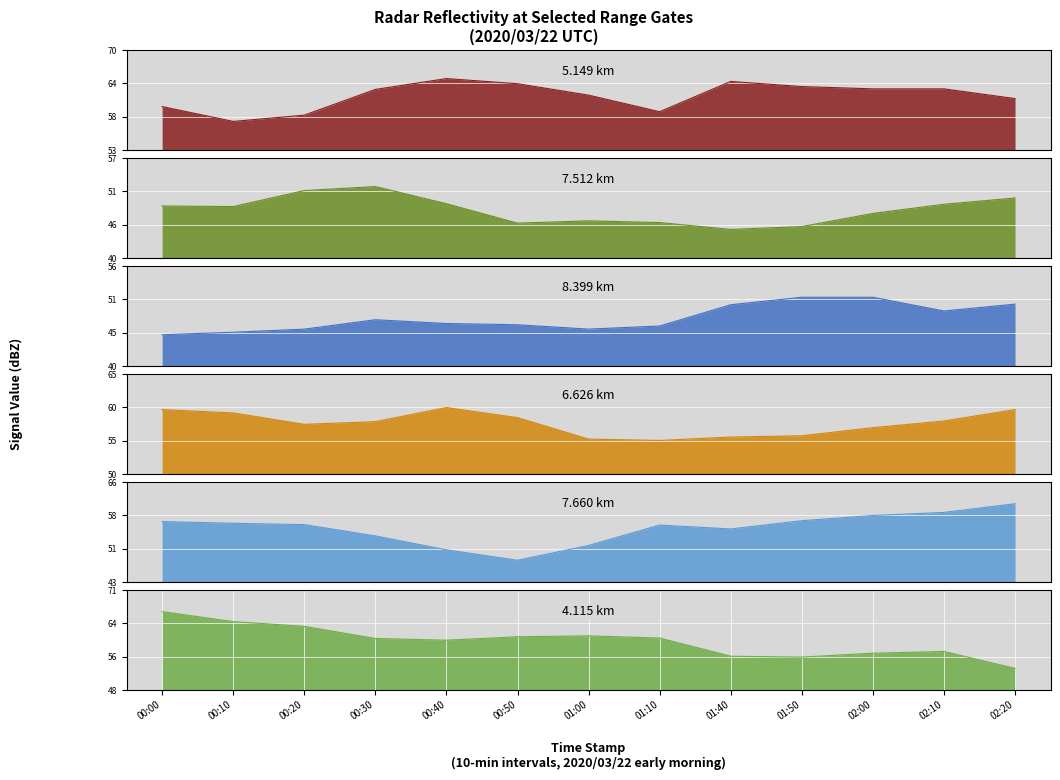

At which label does 5.149 reach its minimum?

00:10